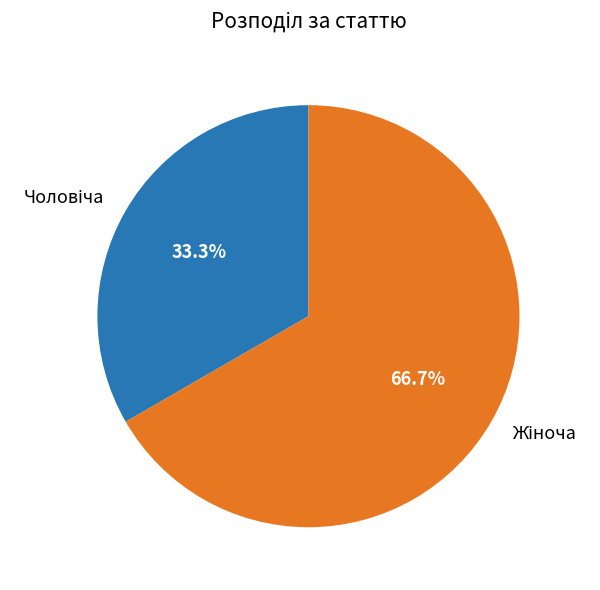

Is there any slice that represents more than half of the pie?

Yes